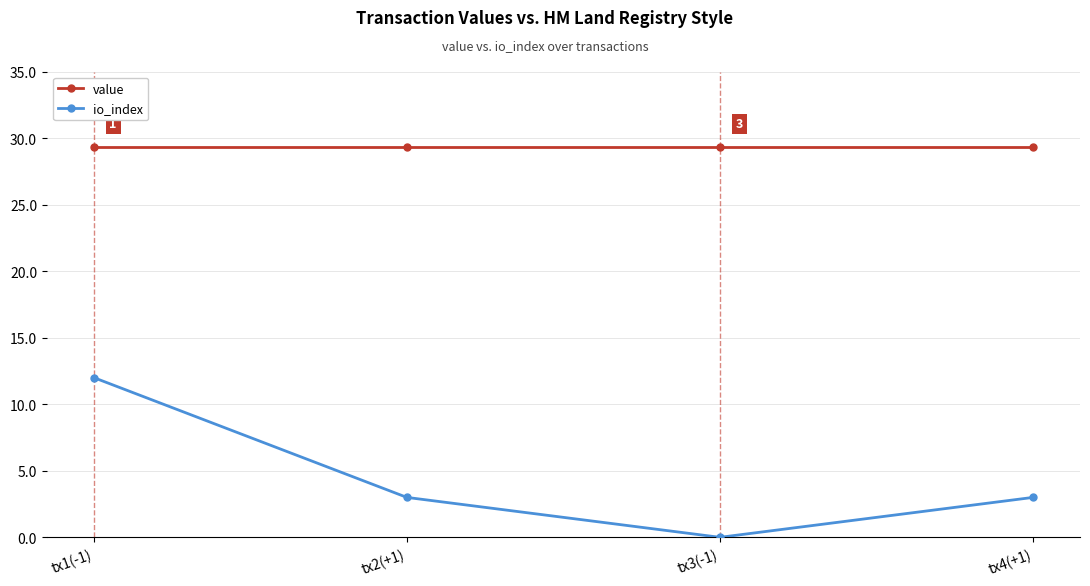

Reading left to right, what are all the values shown in this chart?

value: 29.3	29.3	29.3	29.3
io_index: 12.0	3.0	0.0	3.0